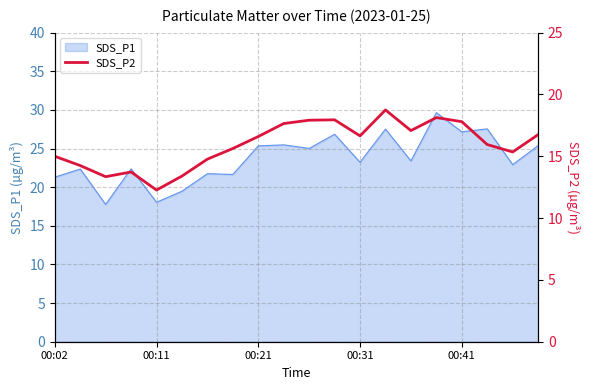

At which label is the value closest to 15?

00:02